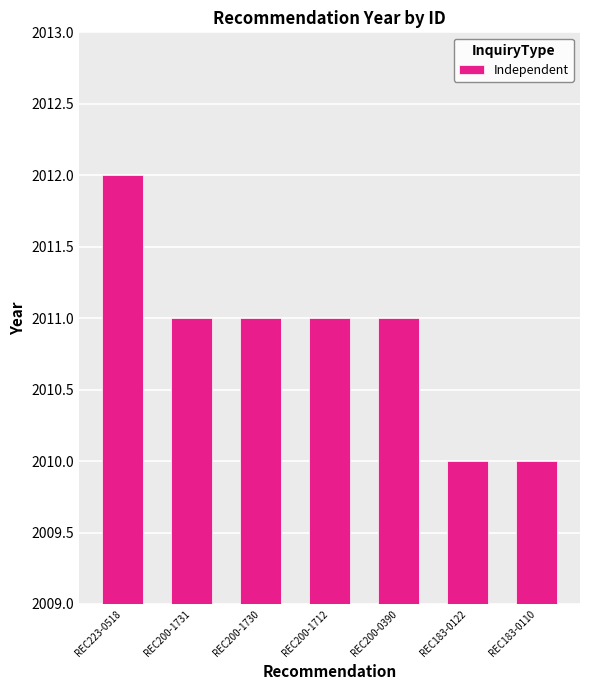

Does the chart contain any negative values?

No